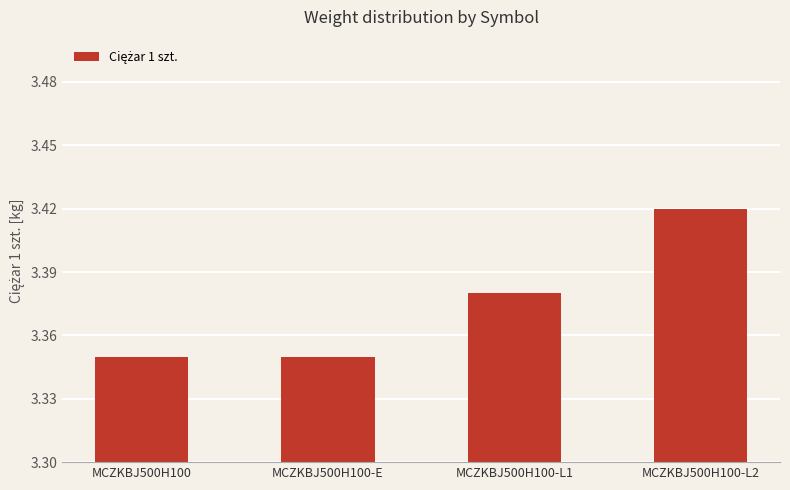

The value at MCZKBJ500H100-L1 is 5.7. True or false?

False